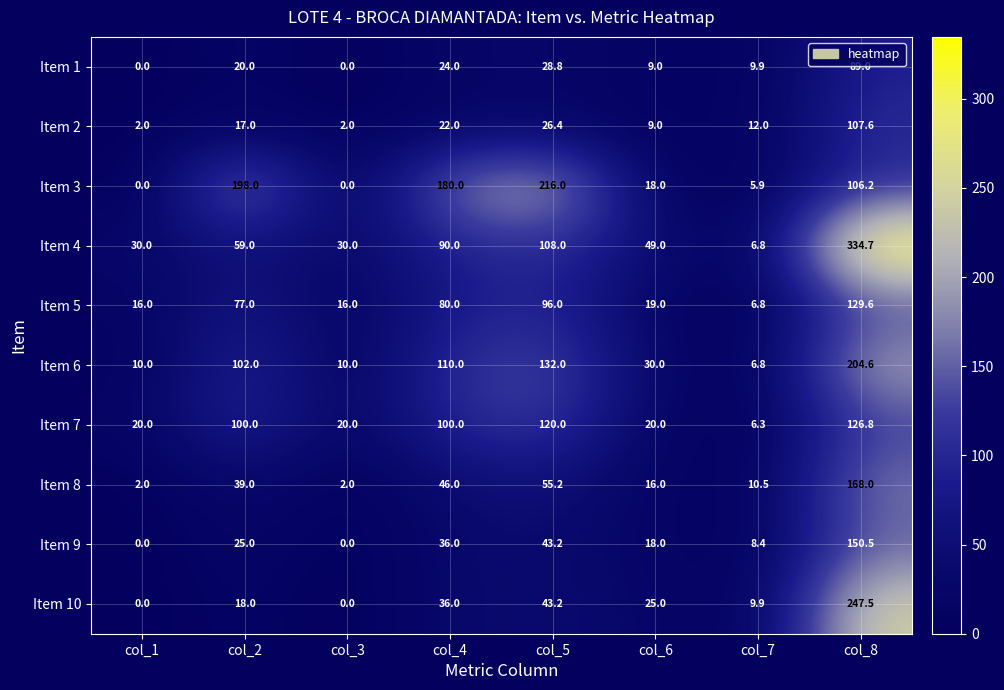

What is the difference between the maximum and minimum values in the Item 10 series?

247.5